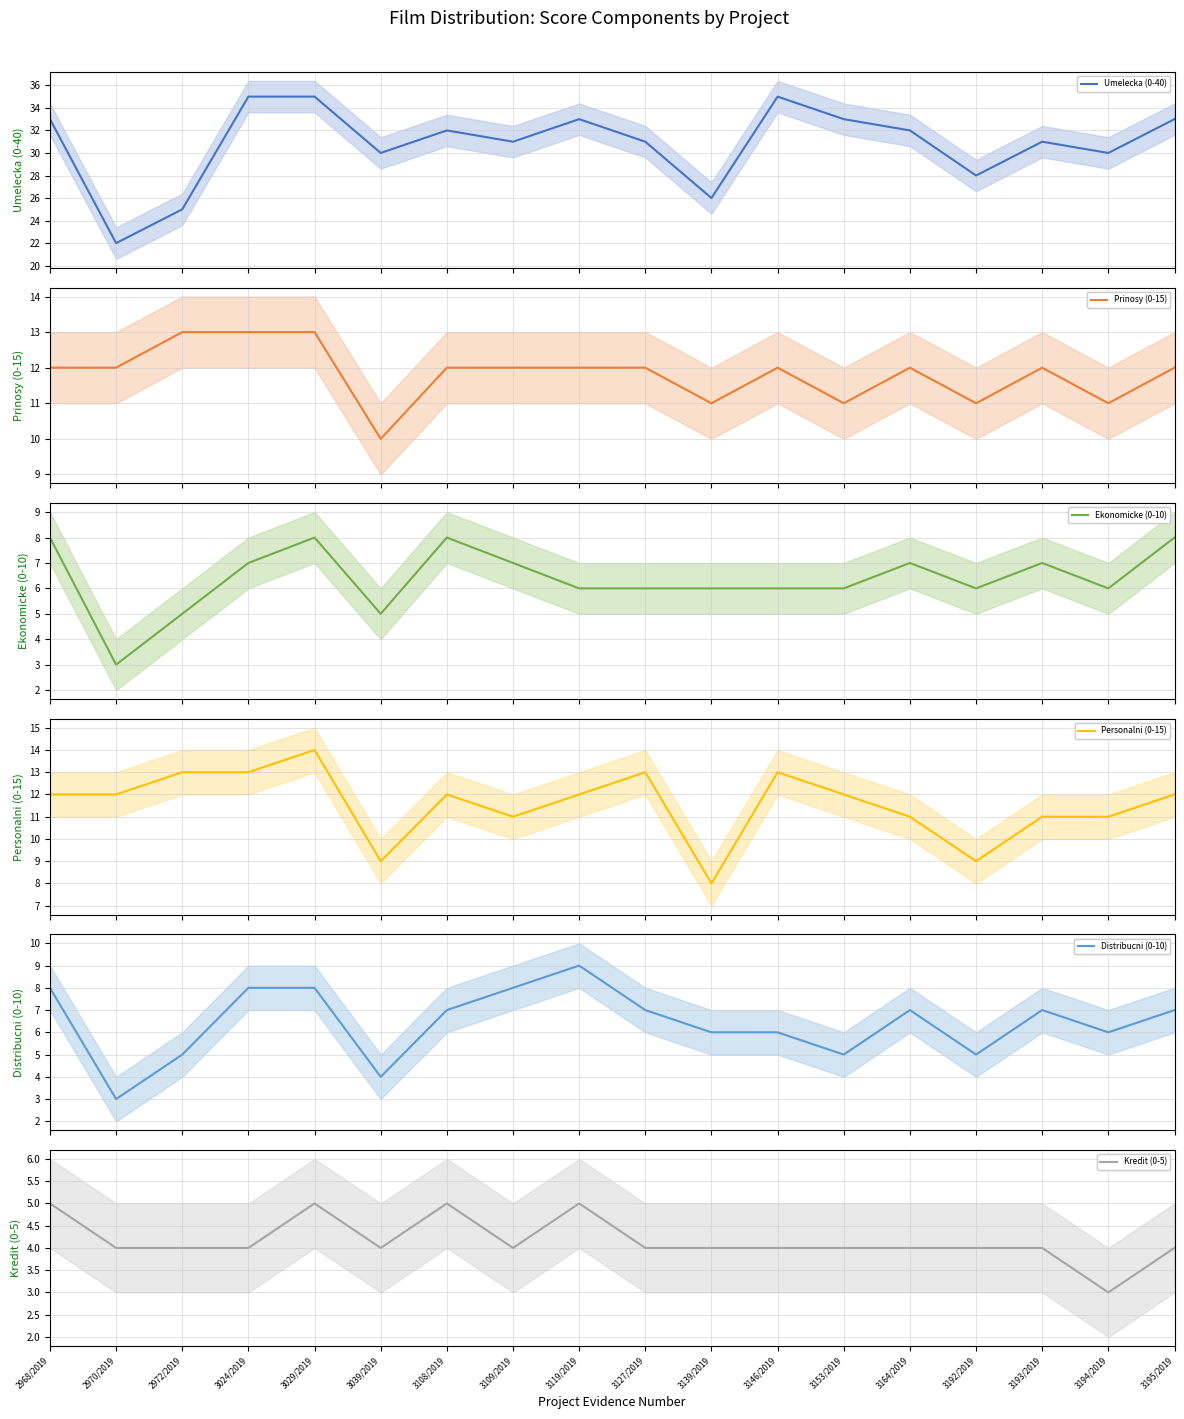

How many lines are shown in the chart?

6